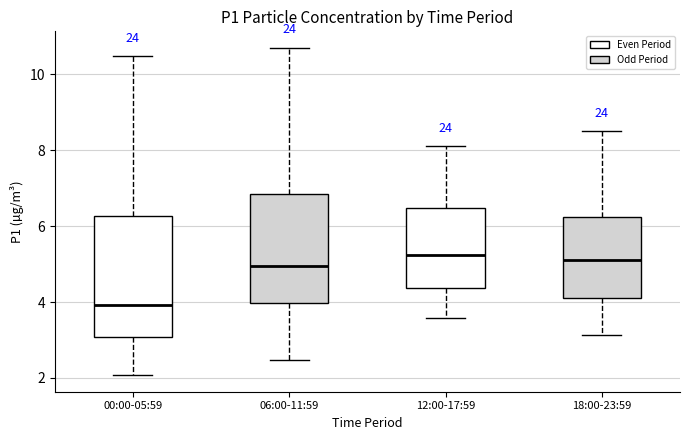

Which box has the lowest median line?

00:00-05:59